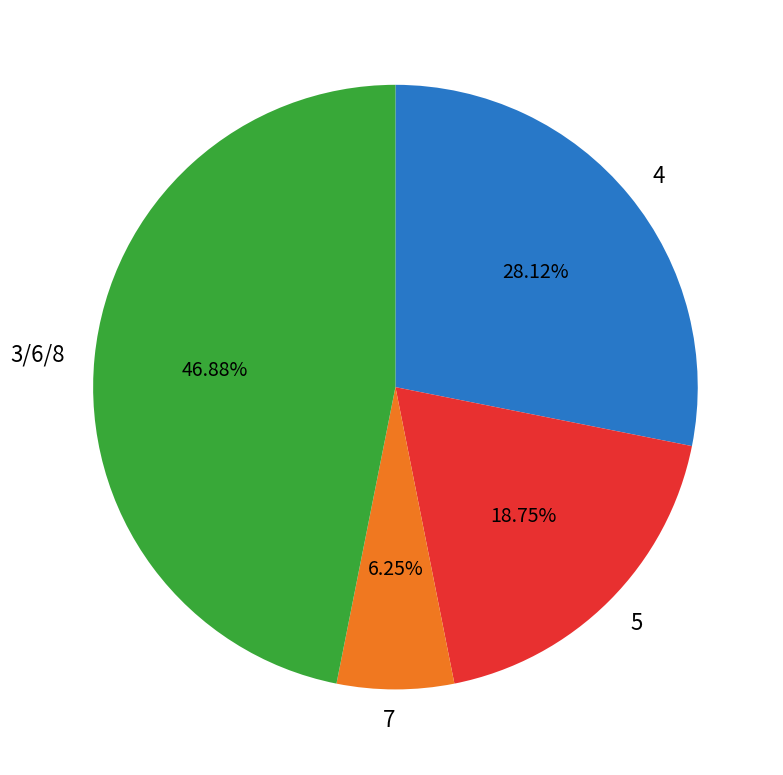

Rank the categories by value from lowest to highest.

7, 5, 4, 3/6/8